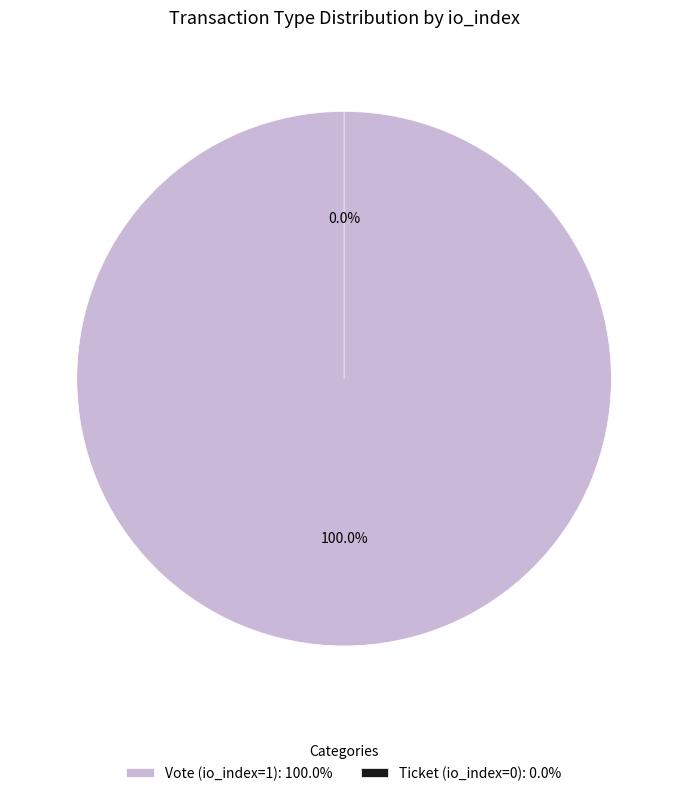

To the nearest percent, what is the difference between the Ticket (io_index=0) and Vote (io_index=1) slice percentages?

100%